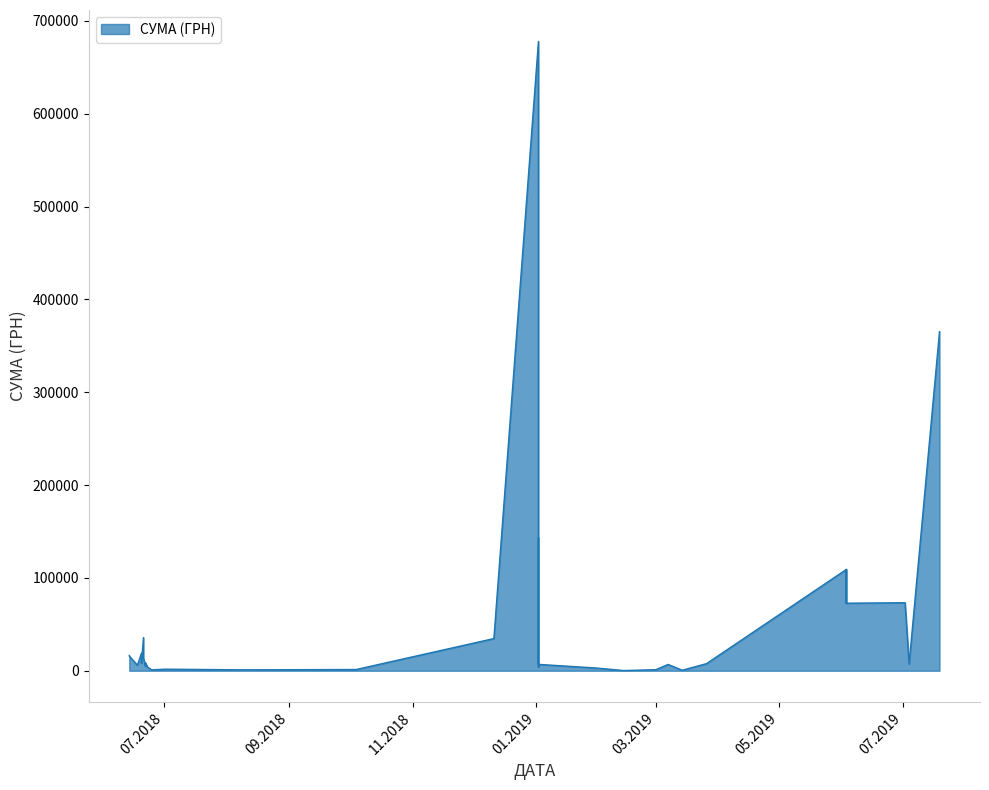

What is the smallest value displayed?

203.2